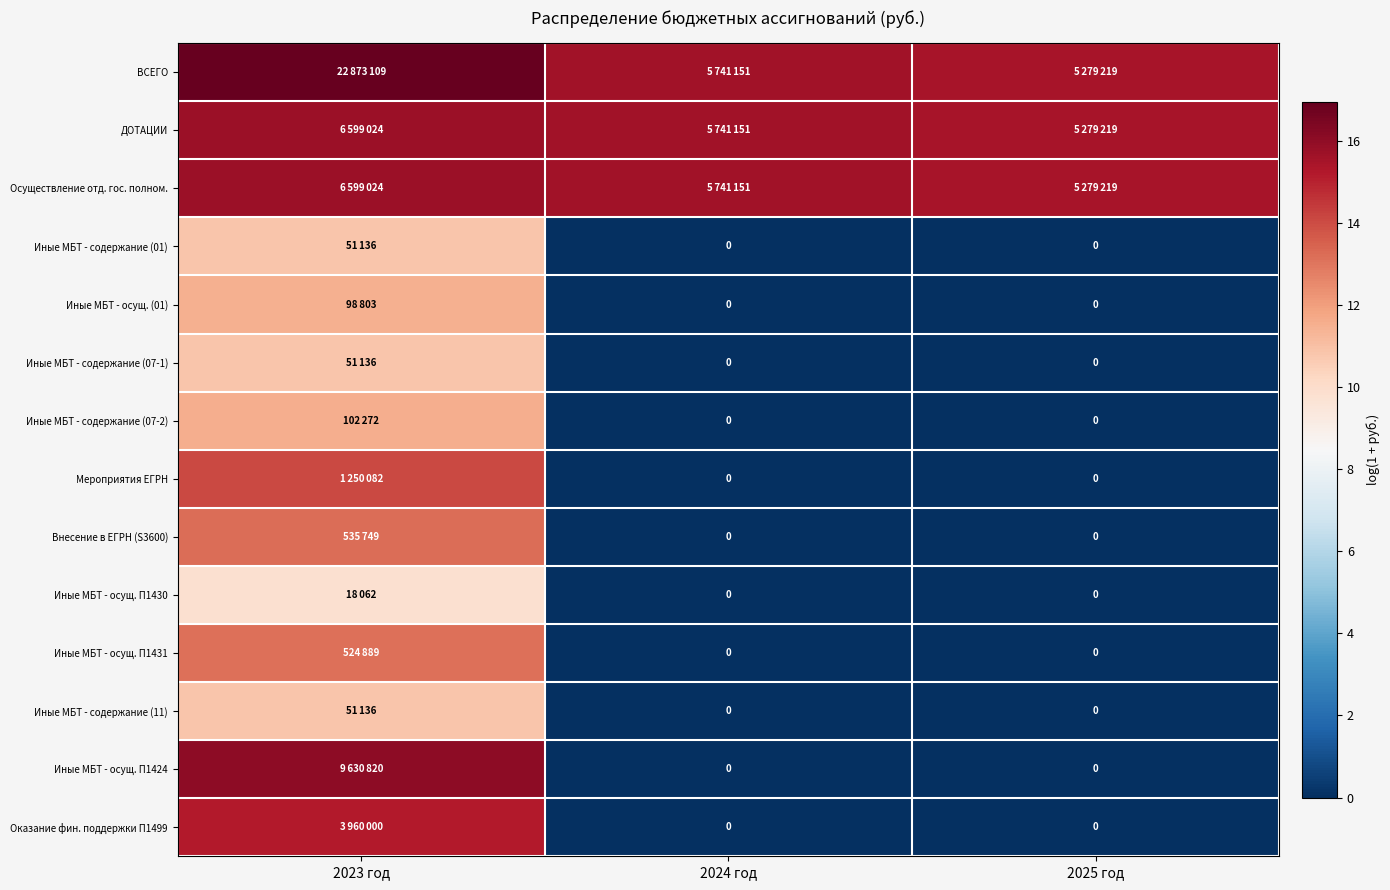

Is the value of Иные МБТ - содержание (07-1) at 2025 год greater than the value of ДОТАЦИИ at 2025 год?

No